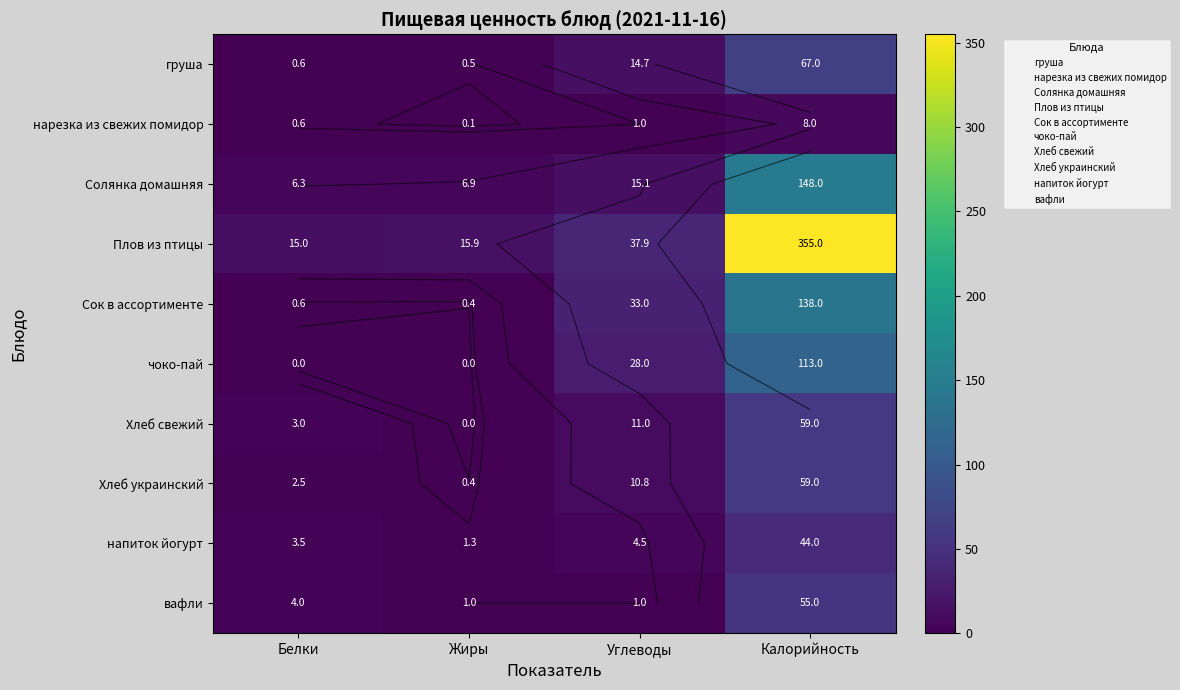

List the labels in order of груша value, smallest first.

Жиры, Белки, Углеводы, Калорийность